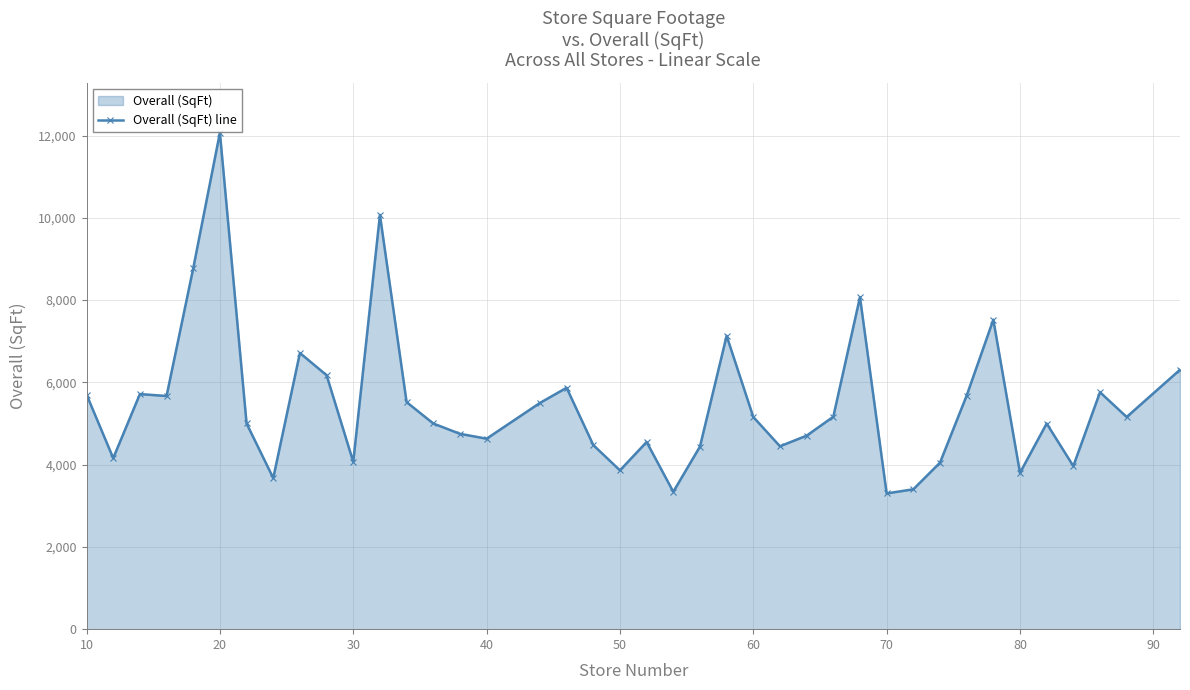

Where does the data first go above 5158?

10